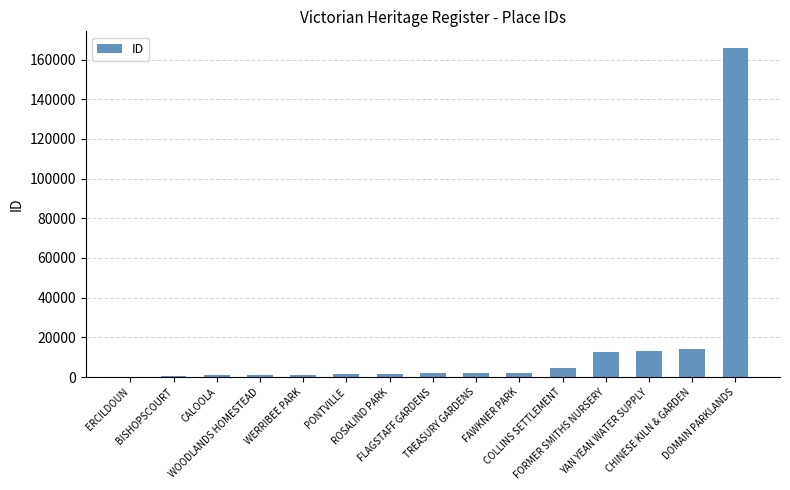

What is the maximum value shown in the chart?

165951